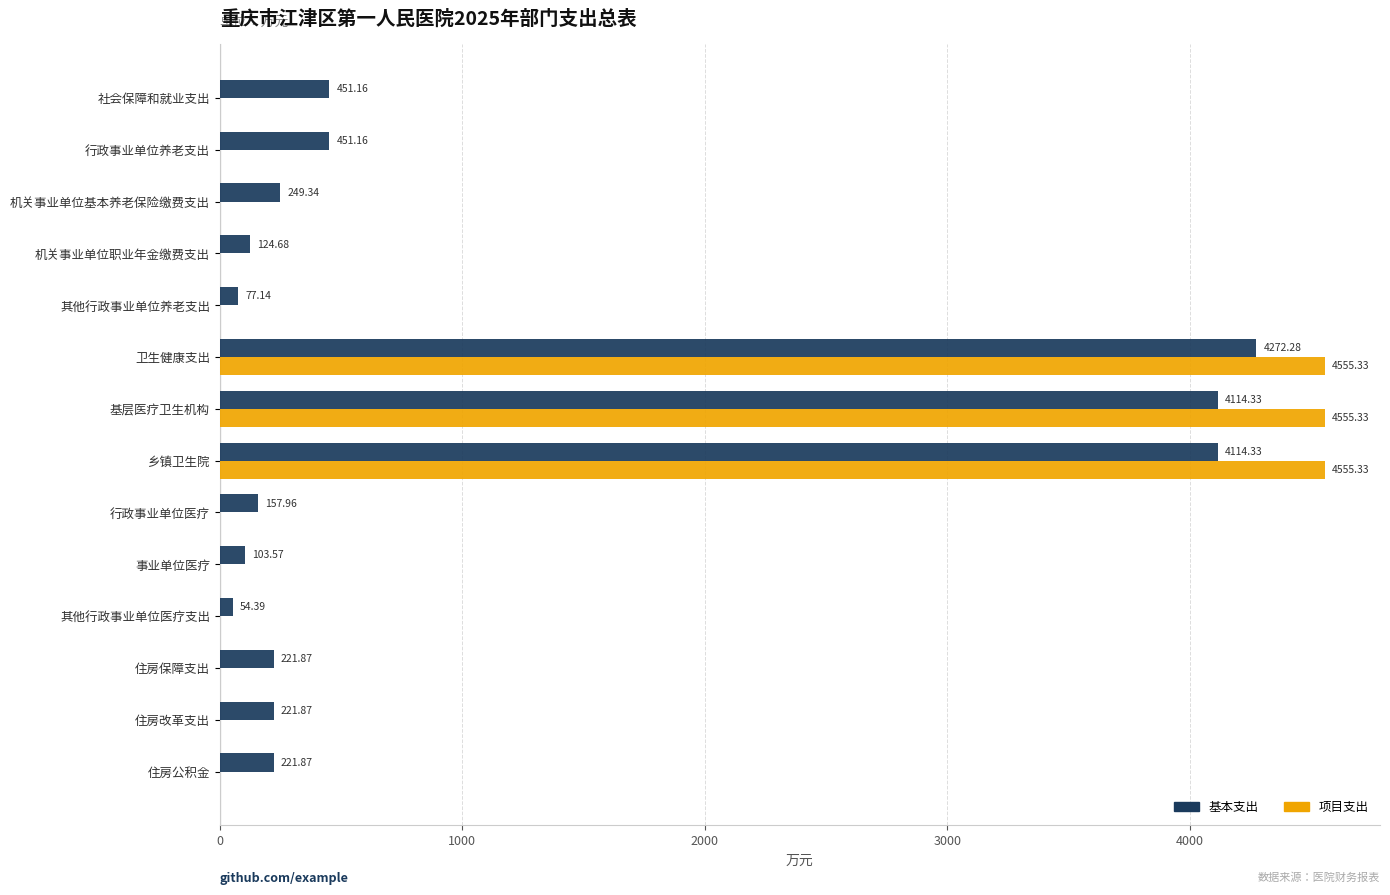

What is the total value across all series at 其他行政事业单位医疗支出?

54.4